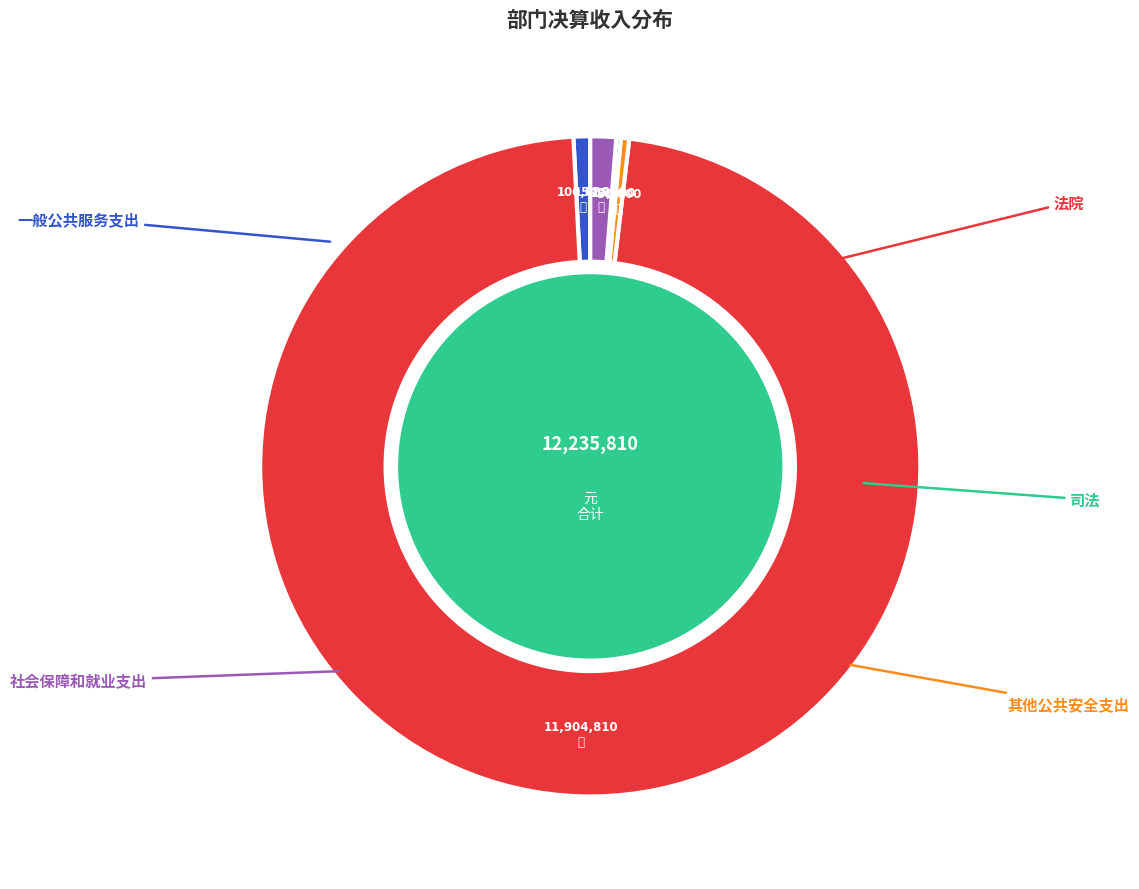

Is there a majority slice in this chart?

Yes